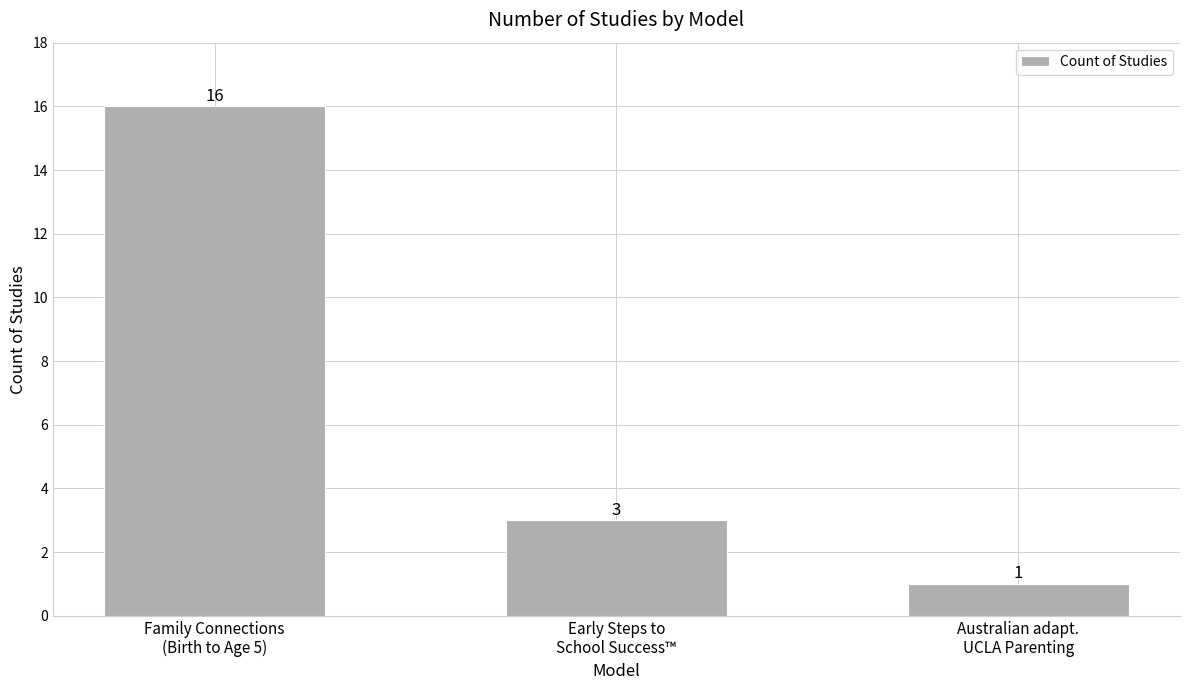

Where is the data nearest to the value 8?

Early Steps to
School Success™